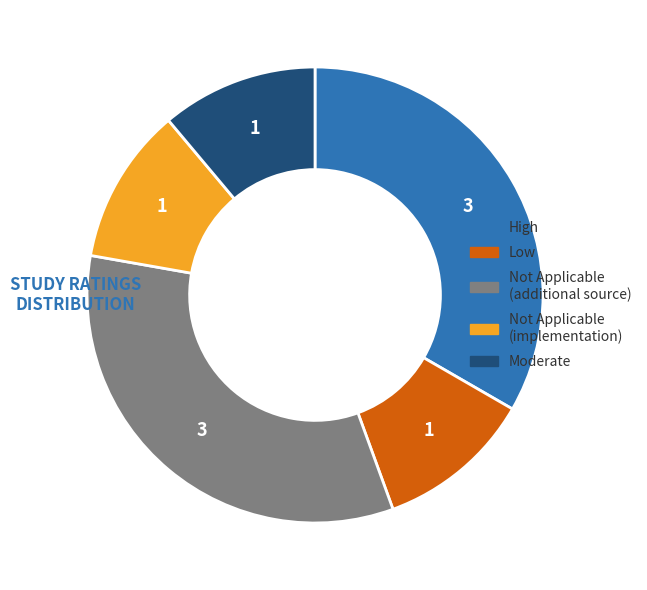

How many slices are in this pie chart?

5